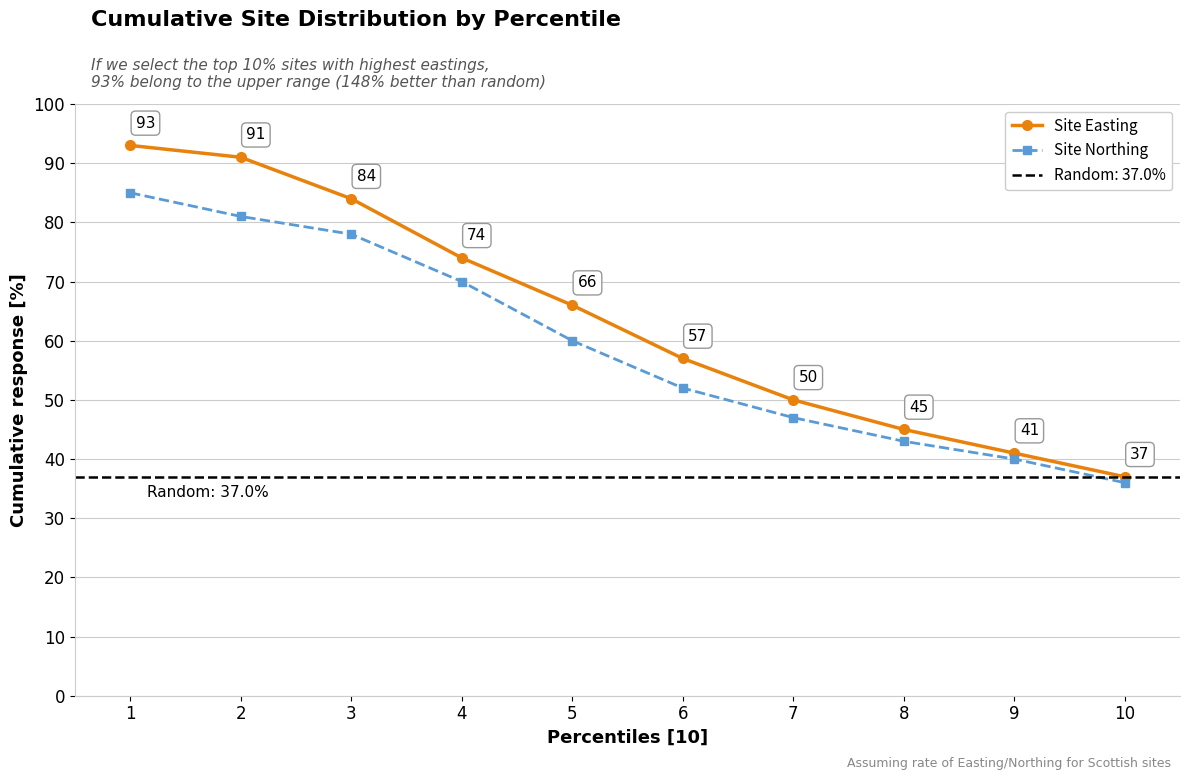

List the series in order of their peak value, lowest first.

Site Northing, Site Easting